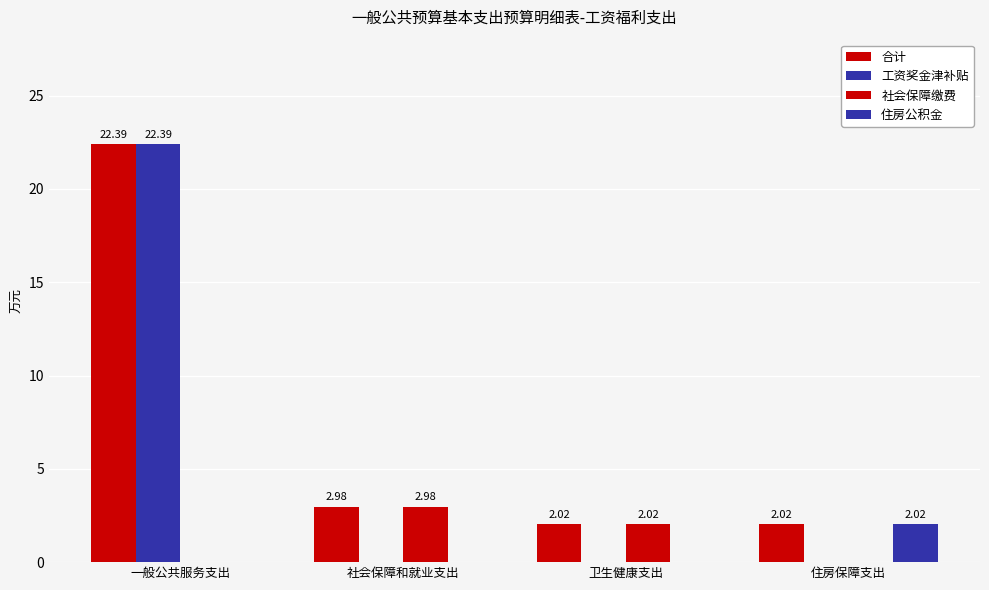

What is the difference between the maximum and second lowest values in the 合计 series?

20.4